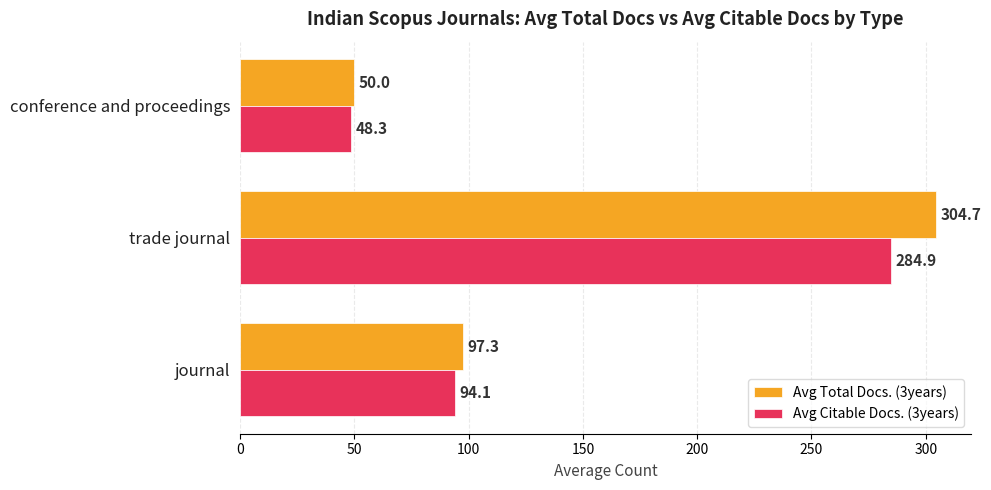

True or false: Avg Citable Docs. (3years) has a value of 284.9 at trade journal.

True